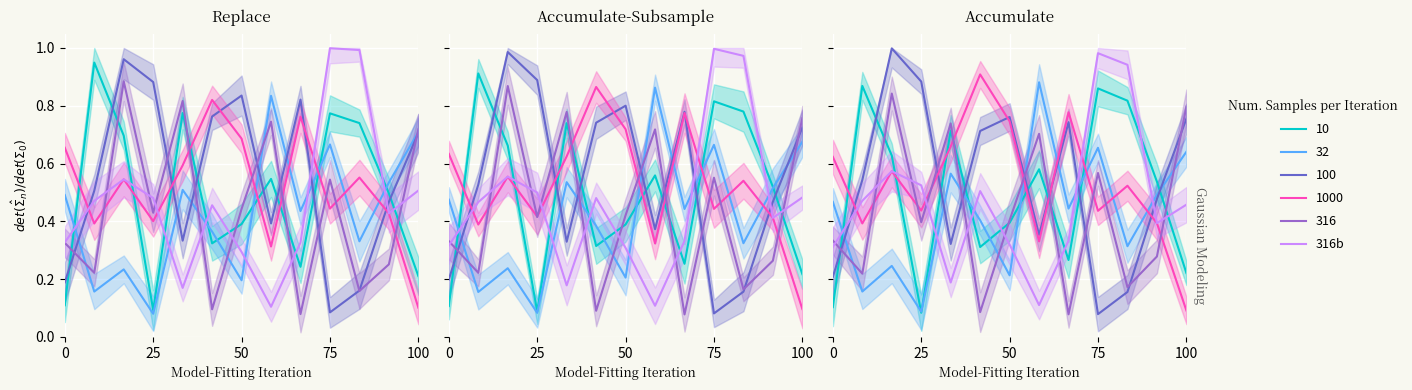

What is the smallest value displayed?

0.1